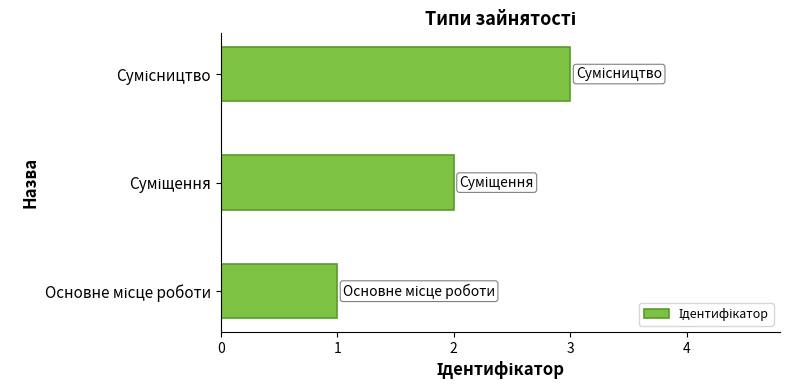

What is the difference between the maximum and second lowest values?

1